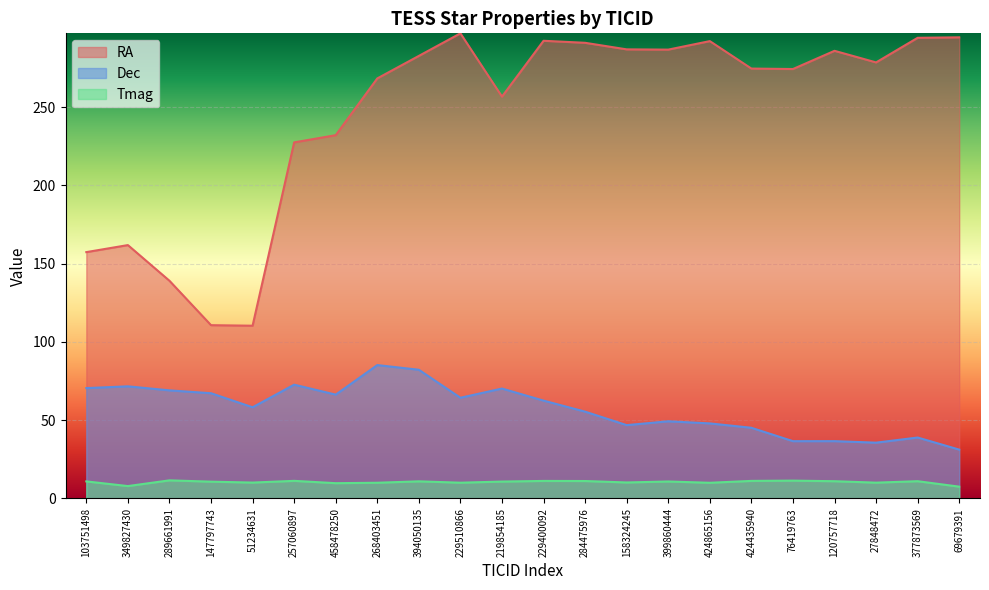

What is the sum of the RA values at 458478250 and 289661991?

371.3